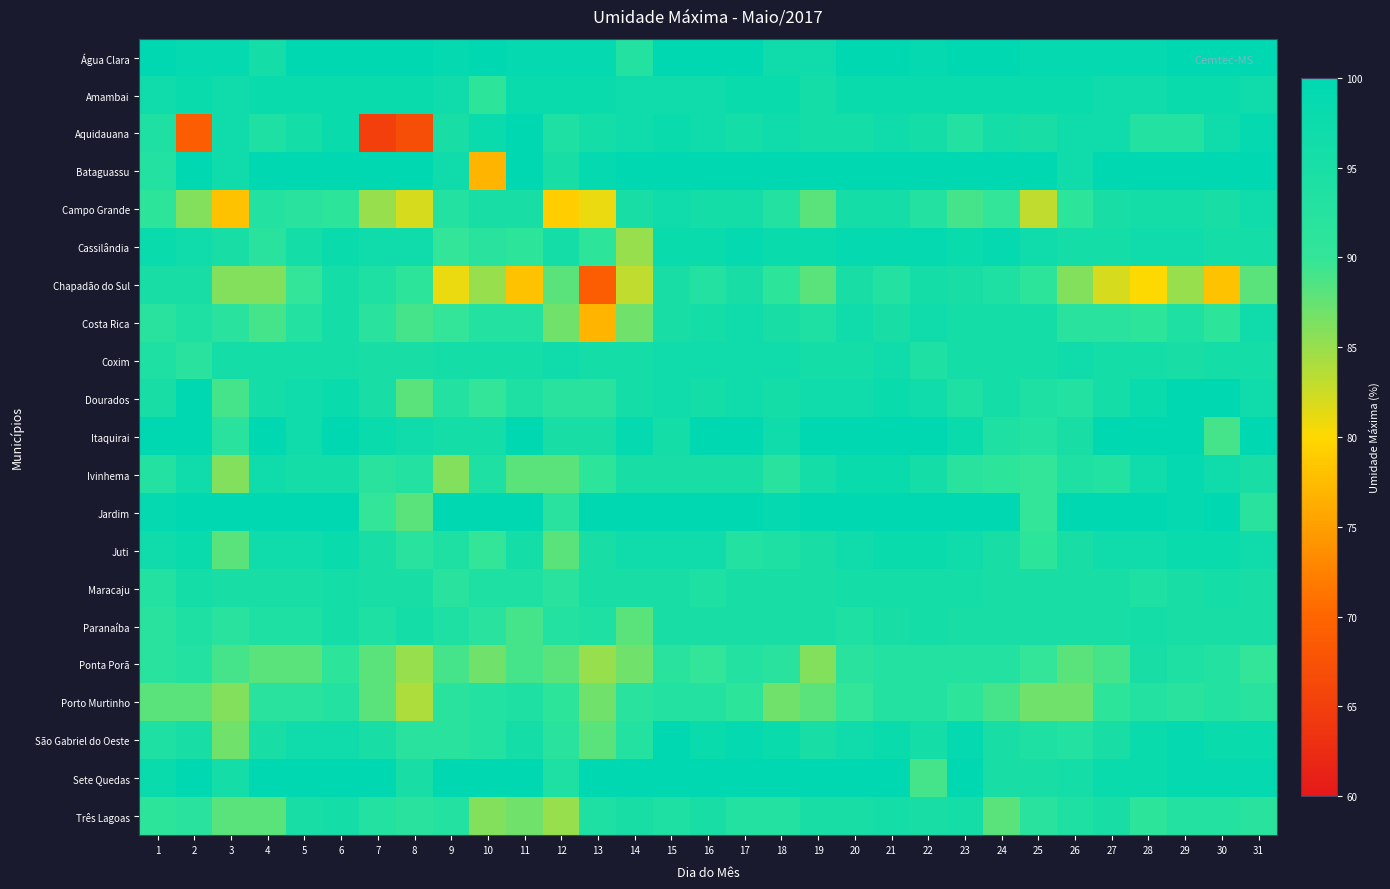

Reading right to left, list all the values displayed in this chart.

Água Clara: 31=100	30=100	29=100	28=99	27=99	26=99	25=99	24=100	23=100	22=99	21=100	20=100	19=97	18=97	17=100	16=100	15=100	14=93	13=99	12=99	11=99	10=100	9=99	8=100	7=100	6=100	5=100	4=96	3=99	2=99	1=100
Amambai: 31=97	30=98	29=98	28=97	27=97	26=98	25=98	24=98	23=98	22=98	21=98	20=98	19=96	18=98	17=98	16=97	15=97	14=97	13=98	12=98	11=98	10=91	9=97	8=98	7=98	6=98	5=98	4=98	3=97	2=98	1=97
Aquidauana: 31=99	30=97	29=93	28=93	27=97	26=97	25=95	24=96	23=93	22=96	21=97	20=96	19=96	18=97	17=96	16=97	15=98	14=97	13=96	12=94	11=100	10=98	9=95	8=67	7=65	6=98	5=96	4=94	3=97	2=69	1=94
Bataguassu: 31=100	30=100	29=100	28=100	27=100	26=97	25=100	24=100	23=100	22=100	21=100	20=100	19=100	18=100	17=100	16=100	15=100	14=100	13=99	12=95	11=100	10=77	9=97	8=100	7=100	6=100	5=100	4=100	3=97	2=100	1=93
Campo Grande: 31=97	30=95	29=96	28=96	27=95	26=91	25=83	24=90	23=89	22=93	21=96	20=96	19=88	18=93	17=96	16=96	15=97	14=95	13=81	12=79	11=95	10=95	9=93	8=82	7=85	6=91	5=92	4=93	3=78	2=86	1=91
Cassilândia: 31=96	30=96	29=97	28=97	27=96	26=96	25=97	24=99	23=98	22=99	21=99	20=99	19=98	18=98	17=99	16=98	15=98	14=85	13=91	12=96	11=91	10=92	9=90	8=97	7=97	6=98	5=96	4=92	3=95	2=97	1=98
Chapadão do Sul: 31=88	30=78	29=85	28=80	27=82	26=86	25=91	24=94	23=95	22=96	21=93	20=95	19=88	18=91	17=95	16=93	15=95	14=83	13=69	12=88	11=78	10=85	9=81	8=91	7=94	6=96	5=90	4=86	3=86	2=95	1=95
Costa Rica: 31=97	30=91	29=94	28=91	27=92	26=92	25=96	24=96	23=96	22=97	21=95	20=97	19=94	18=95	17=97	16=96	15=95	14=87	13=77	12=87	11=93	10=93	9=90	8=89	7=92	6=96	5=93	4=89	3=92	2=94	1=92
Coxim: 31=96	30=96	29=95	28=96	27=96	26=97	25=96	24=96	23=96	22=94	21=97	20=96	19=96	18=97	17=97	16=97	15=97	14=96	13=96	12=97	11=96	10=96	9=96	8=95	7=95	6=96	5=96	4=96	3=96	2=92	1=94
Dourados: 31=97	30=100	29=100	28=98	27=96	26=93	25=94	24=96	23=94	22=97	21=98	20=97	19=97	18=96	17=97	16=96	15=97	14=96	13=92	12=92	11=94	10=90	9=93	8=88	7=95	6=98	5=97	4=96	3=89	2=100	1=95
Itaquirai: 31=100	30=89	29=100	28=100	27=100	26=95	25=93	24=94	23=98	22=100	21=100	20=100	19=100	18=97	17=100	16=100	15=96	14=99	13=95	12=95	11=100	10=96	9=96	8=97	7=98	6=100	5=97	4=100	3=92	2=100	1=100
Ivinhema: 31=95	30=97	29=99	28=97	27=93	26=94	25=90	24=91	23=92	22=96	21=98	20=98	19=96	18=92	17=95	16=95	15=95	14=95	13=91	12=88	11=88	10=94	9=86	8=93	7=92	6=96	5=96	4=97	3=86	2=97	1=93
Jardim: 31=92	30=100	29=99	28=100	27=100	26=100	25=90	24=100	23=100	22=100	21=100	20=100	19=100	18=99	17=100	16=100	15=100	14=100	13=100	12=92	11=100	10=100	9=100	8=88	7=90	6=100	5=100	4=100	3=100	2=100	1=99
Juti: 31=97	30=98	29=98	28=97	27=97	26=95	25=91	24=95	23=97	22=98	21=98	20=97	19=95	18=94	17=93	16=97	15=97	14=97	13=95	12=88	11=96	10=90	9=94	8=92	7=95	6=98	5=97	4=97	3=88	2=98	1=97
Maracaju: 31=95	30=96	29=95	28=94	27=95	26=95	25=95	24=95	23=96	22=96	21=96	20=96	19=95	18=95	17=95	16=94	15=95	14=95	13=95	12=92	11=94	10=94	9=92	8=95	7=95	6=96	5=95	4=95	3=95	2=96	1=93
Paranaíba: 31=95	30=95	29=95	28=96	27=95	26=95	25=95	24=95	23=95	22=96	21=95	20=94	19=95	18=95	17=95	16=95	15=95	14=88	13=94	12=93	11=89	10=92	9=94	8=96	7=94	6=96	5=94	4=94	3=92	2=94	1=92
Ponta Porã: 31=90	30=93	29=94	28=95	27=89	26=88	25=90	24=93	23=93	22=93	21=93	20=92	19=86	18=92	17=93	16=90	15=92	14=87	13=85	12=88	11=89	10=87	9=89	8=85	7=88	6=91	5=88	4=88	3=89	2=93	1=92
Porto Murtinho: 31=92	30=93	29=92	28=93	27=91	26=87	25=87	24=89	23=91	22=93	21=93	20=90	19=88	18=87	17=91	16=93	15=93	14=92	13=87	12=91	11=94	10=93	9=92	8=84	7=88	6=93	5=92	4=92	3=86	2=88	1=88
São Gabriel do Oeste: 31=98	30=98	29=99	28=98	27=95	26=93	25=94	24=95	23=99	22=96	21=98	20=97	19=95	18=98	17=99	16=98	15=100	14=93	13=88	12=92	11=96	10=93	9=92	8=92	7=95	6=97	5=97	4=95	3=87	2=95	1=94
Sete Quedas: 31=99	30=99	29=99	28=98	27=98	26=96	25=95	24=95	23=100	22=89	21=100	20=100	19=100	18=100	17=100	16=100	15=100	14=100	13=100	12=94	11=100	10=100	9=100	8=95	7=100	6=100	5=100	4=100	3=96	2=100	1=98
Três Lagoas: 31=92	30=93	29=93	28=91	27=95	26=94	25=92	24=88	23=96	22=95	21=96	20=95	19=95	18=93	17=93	16=95	15=94	14=95	13=94	12=85	11=87	10=86	9=93	8=92	7=93	6=96	5=95	4=88	3=88	2=92	1=91